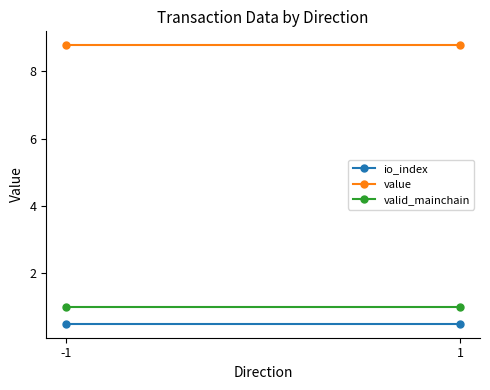

Where is io_index nearest to the value 0?

-1